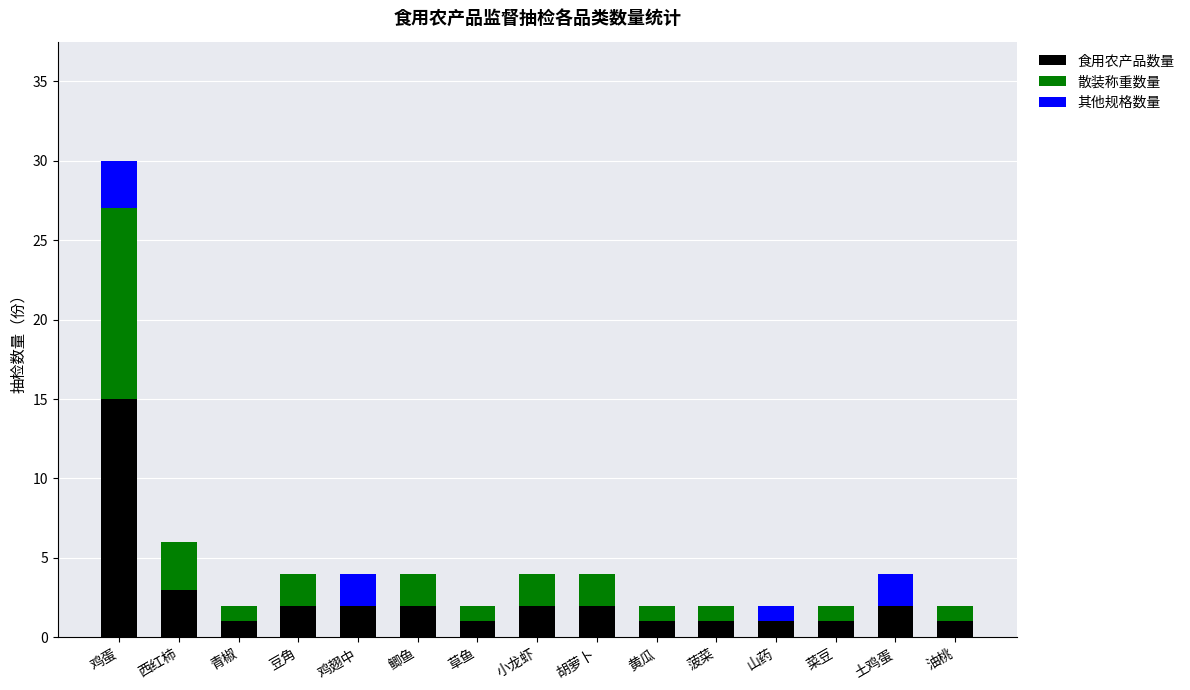

Are the bars horizontal?

No